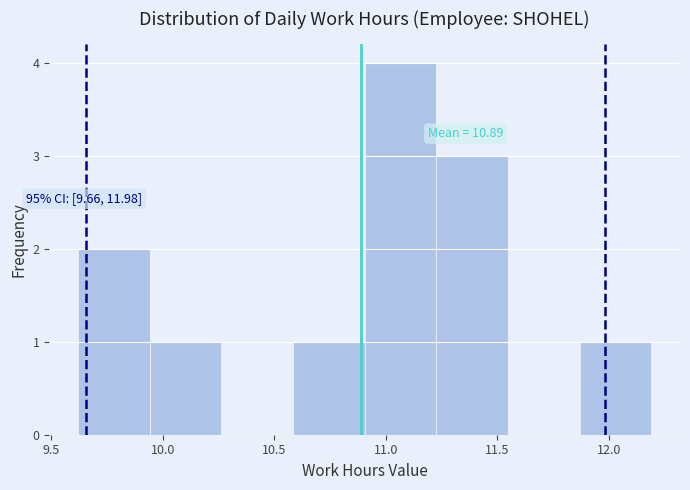

Which range on the x-axis has the tallest bar?

10.90 to 11.25